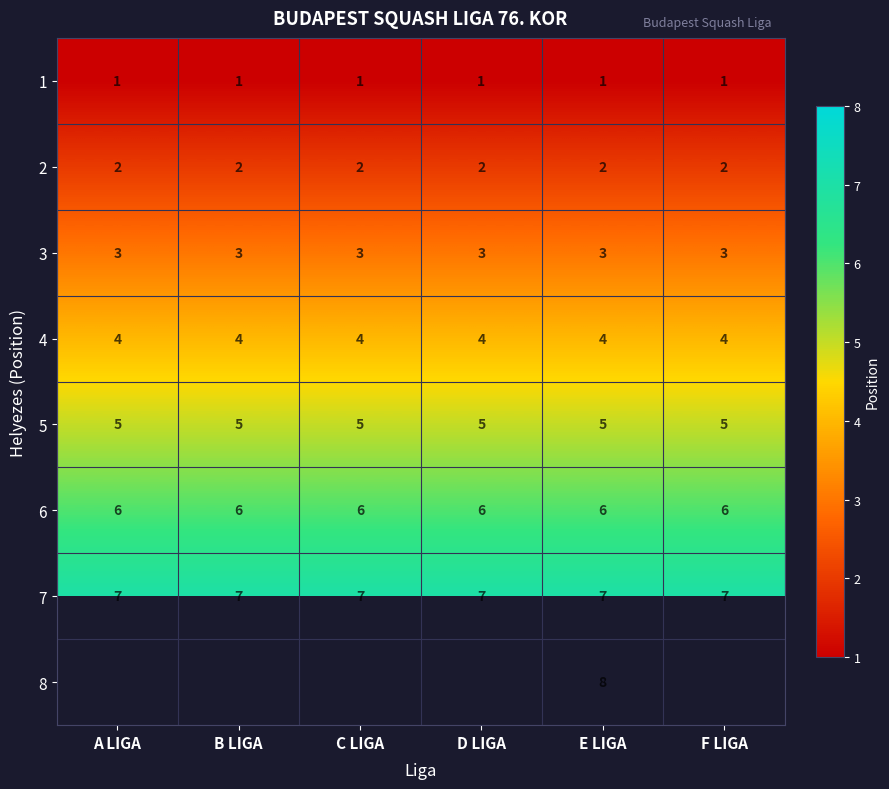

The value of 7 at E LIGA is 11.3. True or false?

False